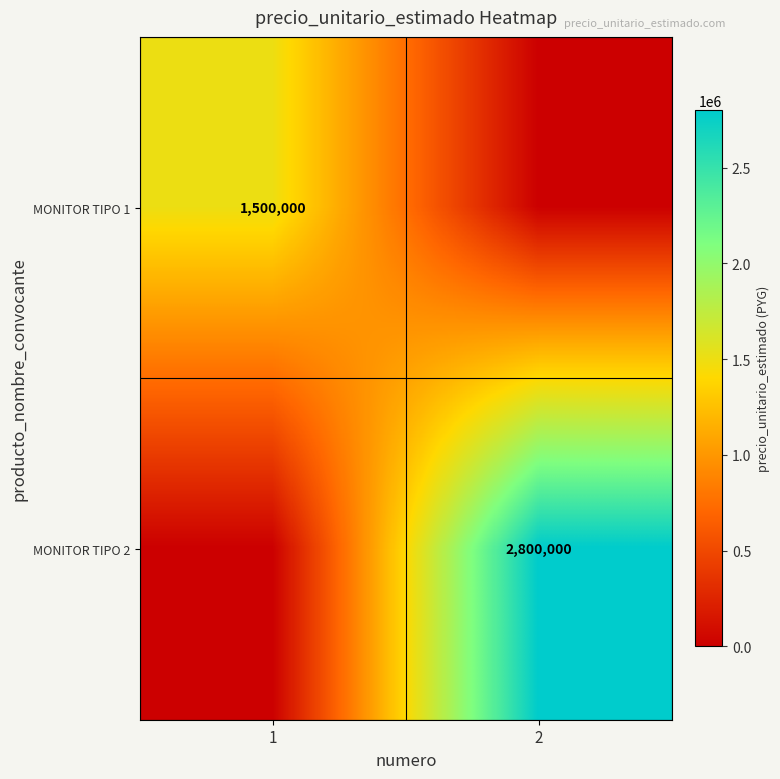

True or false: MONITOR TIPO 2 has a value of 2800000 at 2.

True